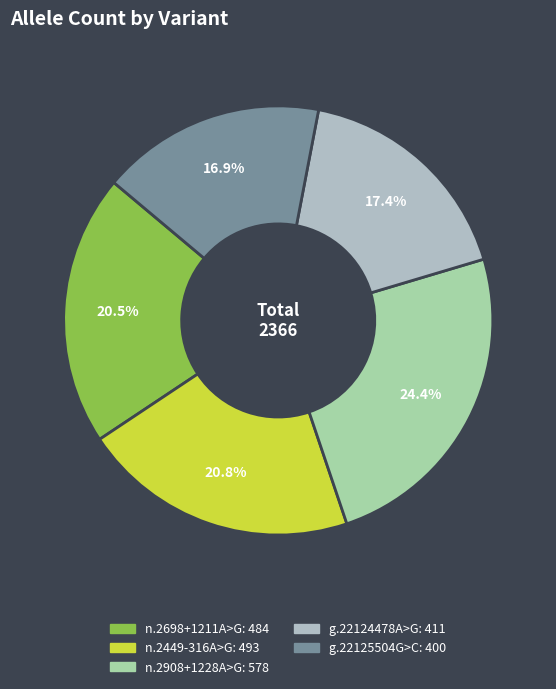

How many slices are in this pie chart?

5